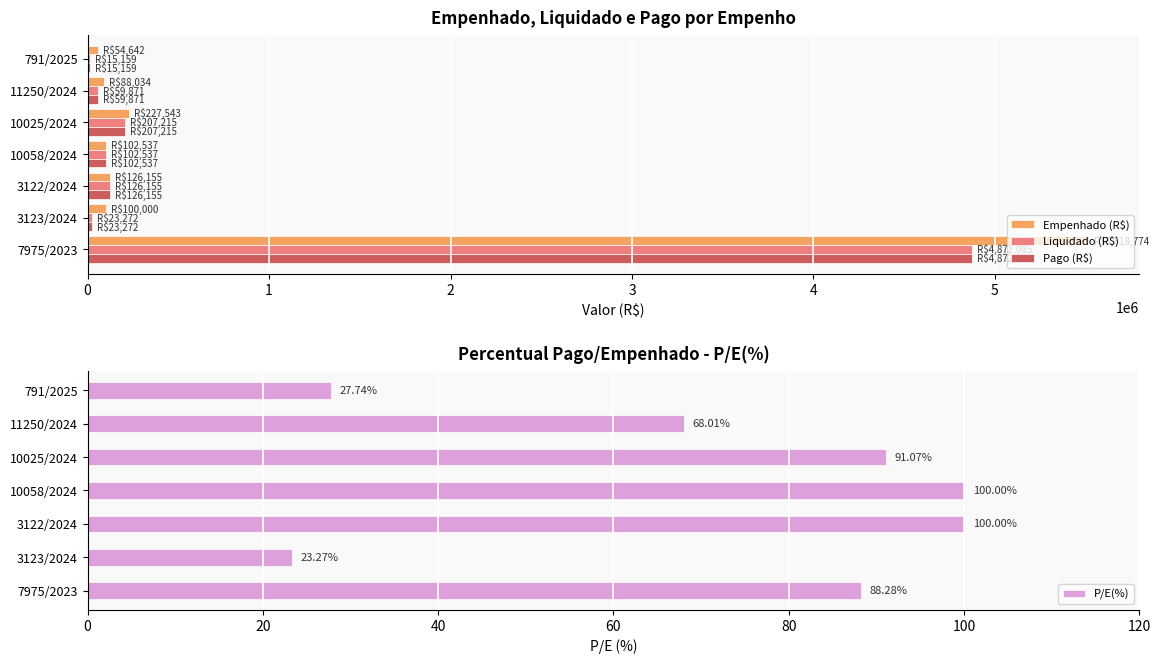

What is the sum of all Pago (R$) values?

5406293.7